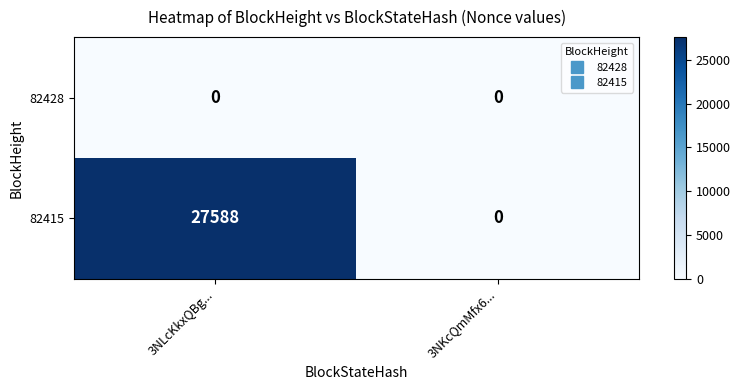

List the series in order of their peak value, lowest first.

82428, 82415